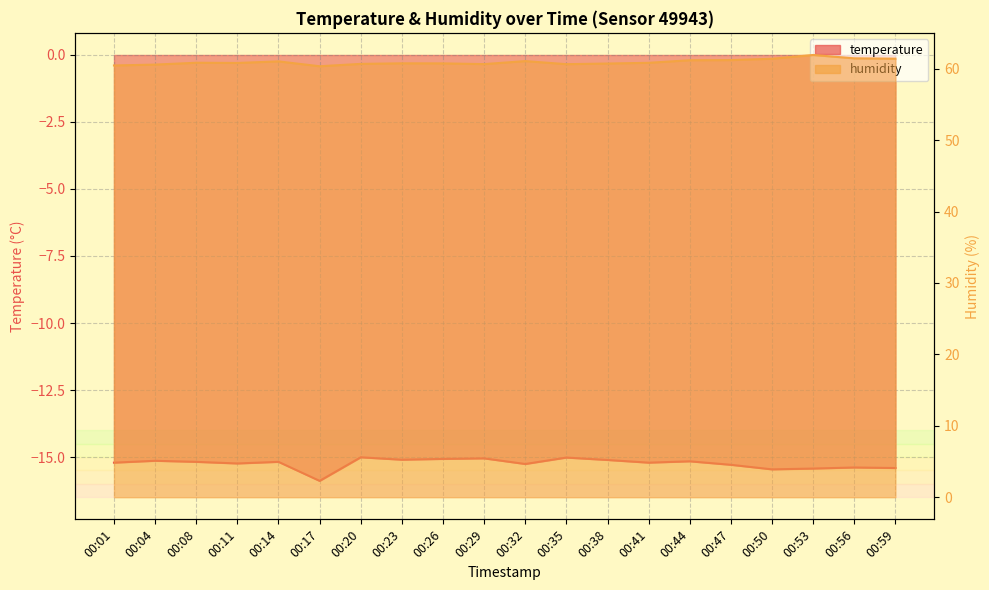

Rank the series at 00:50 from highest to lowest value.

humidity, temperature